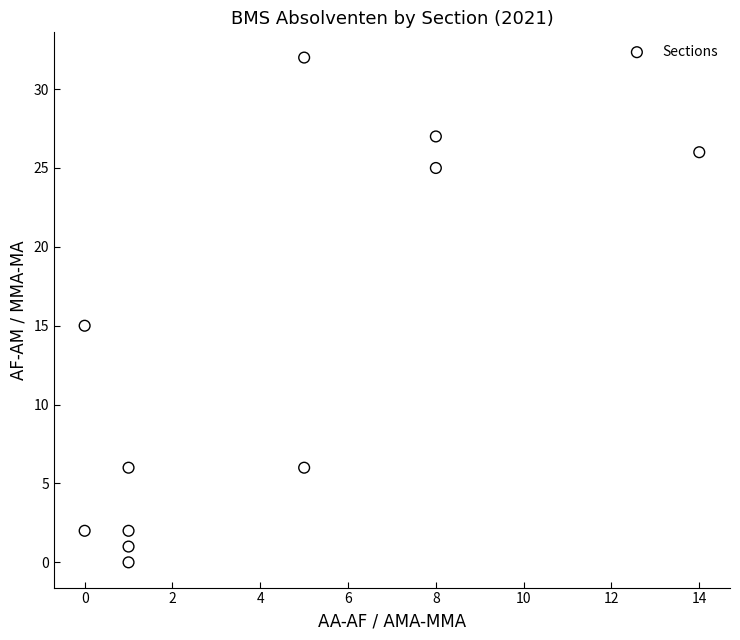

What is the average Y value?

13